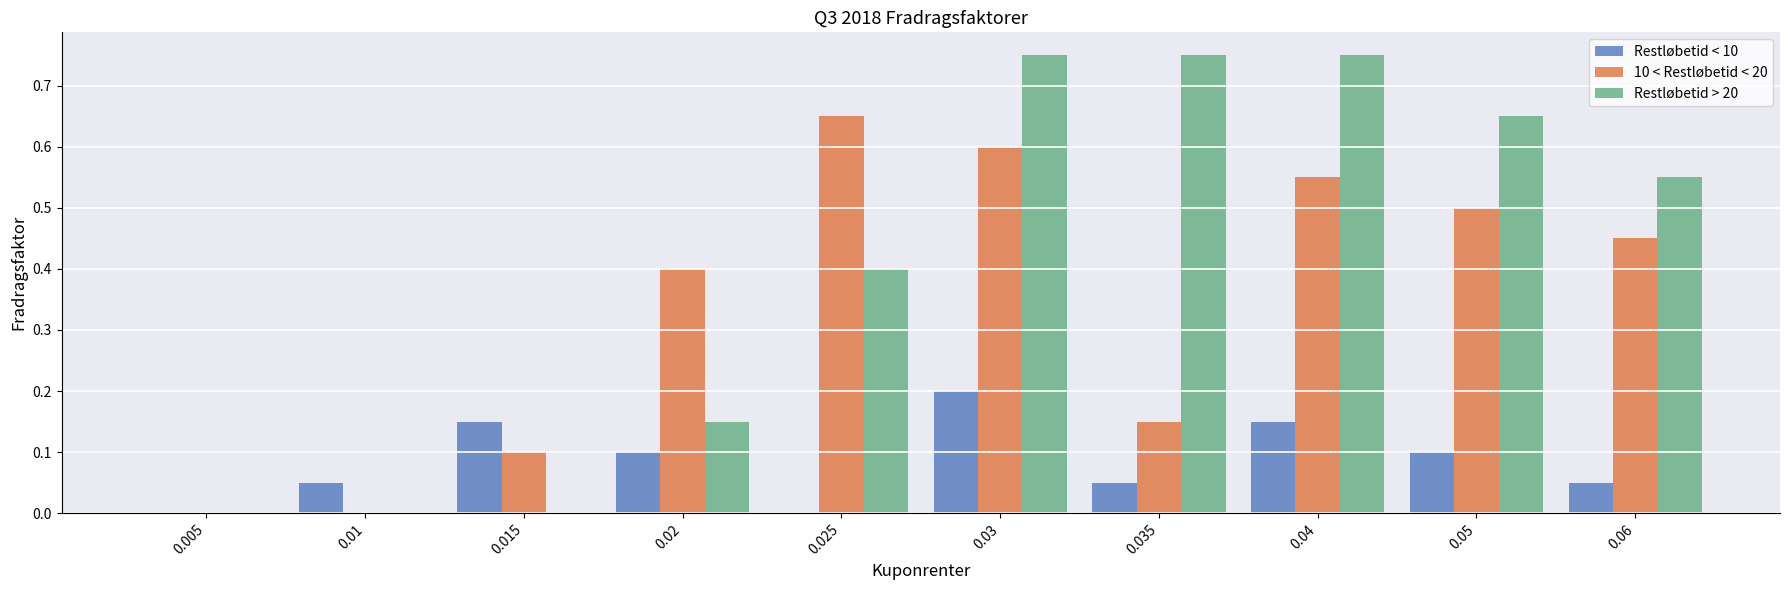

The Restløbetid > 20 series shows 0.0 at 0.02. True or false?

False